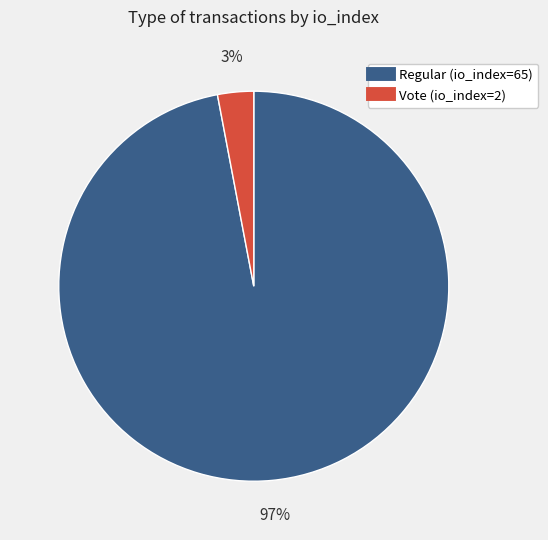

Count the number of slices in the pie.

2